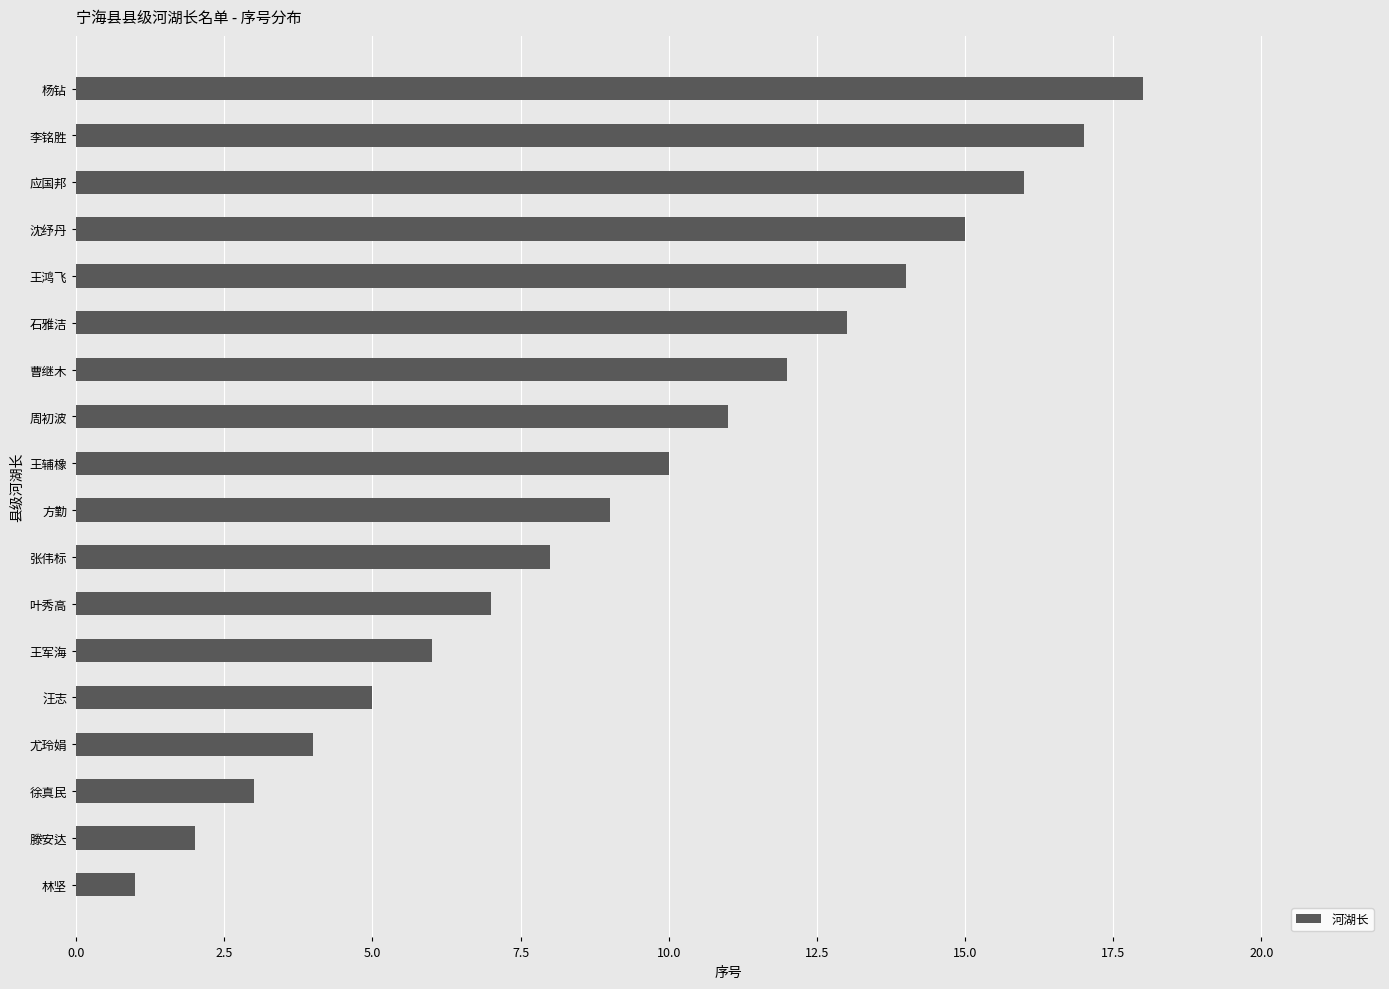

What is the ratio of the value at 杨钻 to the value at 石雅洁?

1.4